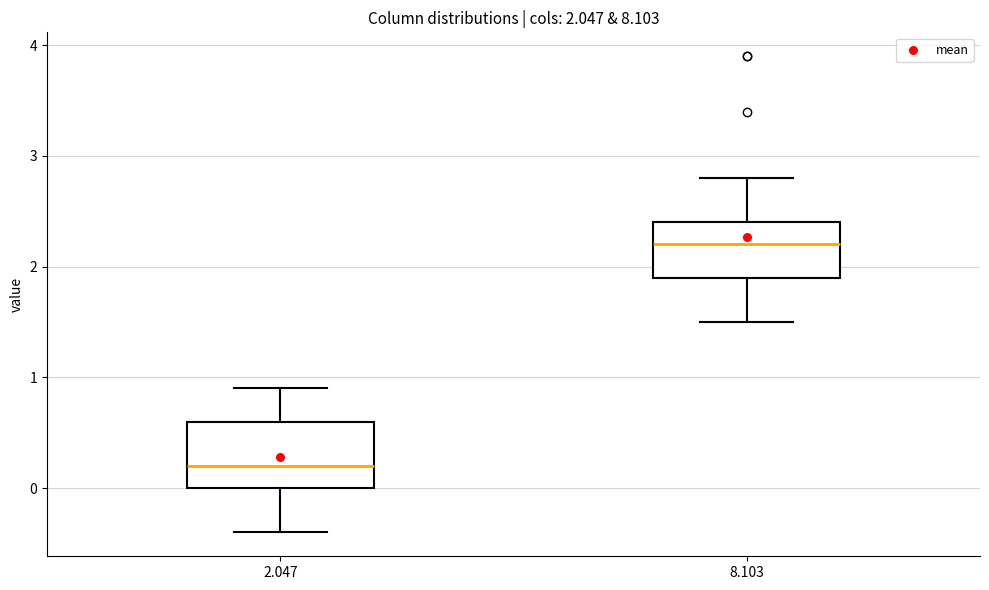

Which box's median line is the lowest?

2.047